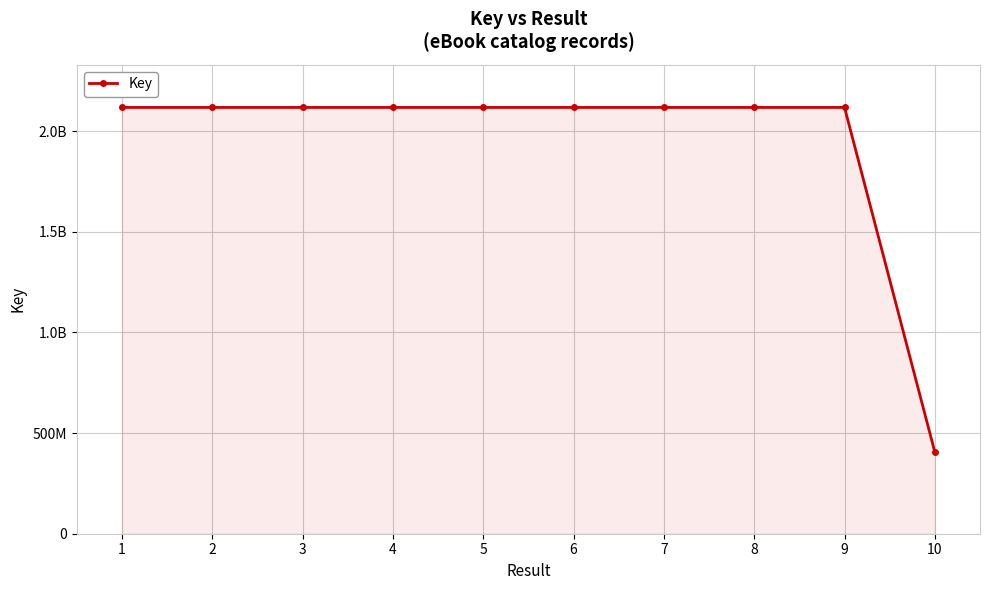

List the labels in order of value, smallest first.

10, 9, 3, 5, 8, 4, 1, 6, 7, 2